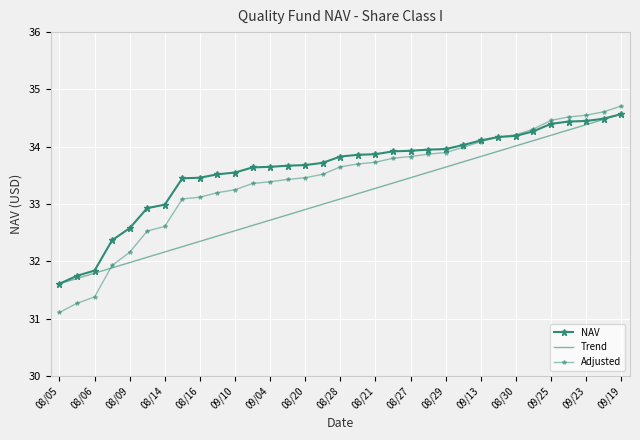

Reading left to right, extract all data points from this chart.

NAV: 31.6	31.8	31.8	32.4	32.6	32.9	33.0	33.5	33.5	33.5	33.5	33.6	33.6	33.7	33.7	33.7	33.8	33.9	33.9	33.9	33.9	34.0	34.0	34.0	34.1	34.2	34.2	34.3	34.4	34.4	34.5	34.5	34.6
Trend: 31.6	31.7	31.8	31.9	32.0	32.1	32.2	32.3	32.4	32.4	32.5	32.6	32.7	32.8	32.9	33.0	33.1	33.2	33.3	33.4	33.5	33.6	33.6	33.7	33.8	33.9	34.0	34.1	34.2	34.3	34.4	34.5	34.6
Adjusted: 31.1	31.3	31.4	31.9	32.2	32.5	32.6	33.1	33.1	33.2	33.2	33.4	33.4	33.4	33.5	33.5	33.6	33.7	33.7	33.8	33.8	33.9	33.9	34.0	34.1	34.2	34.2	34.3	34.5	34.5	34.6	34.6	34.7